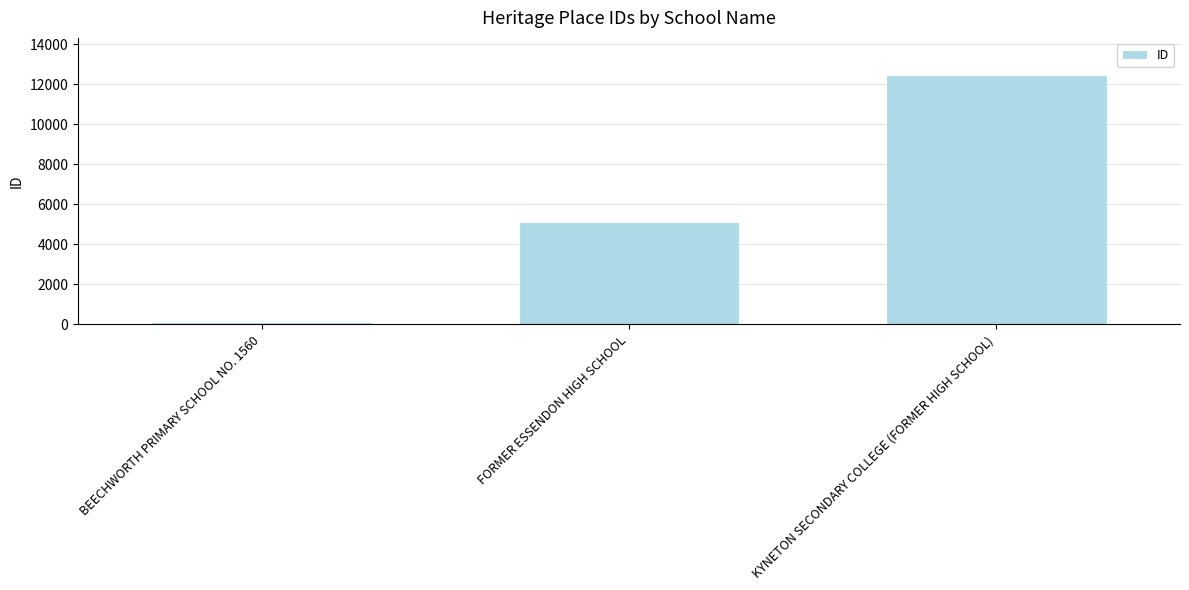

The value at BEECHWORTH PRIMARY SCHOOL NO. 1560 is 115. True or false?

True